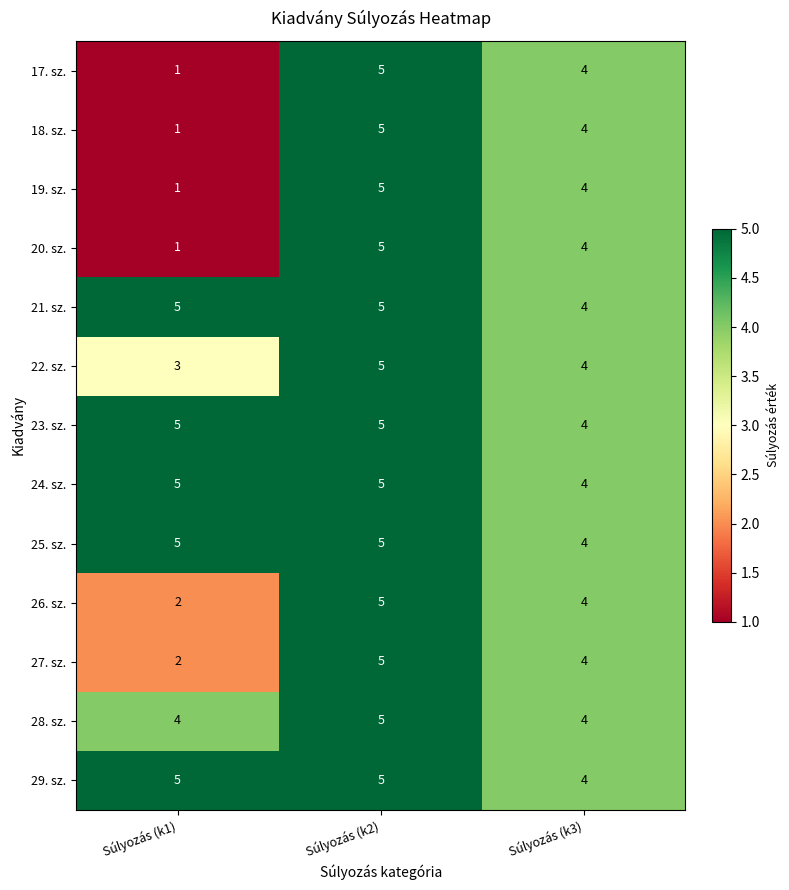

Rank the categories by 18. sz. value from highest to lowest.

Súlyozás (k2), Súlyozás (k3), Súlyozás (k1)